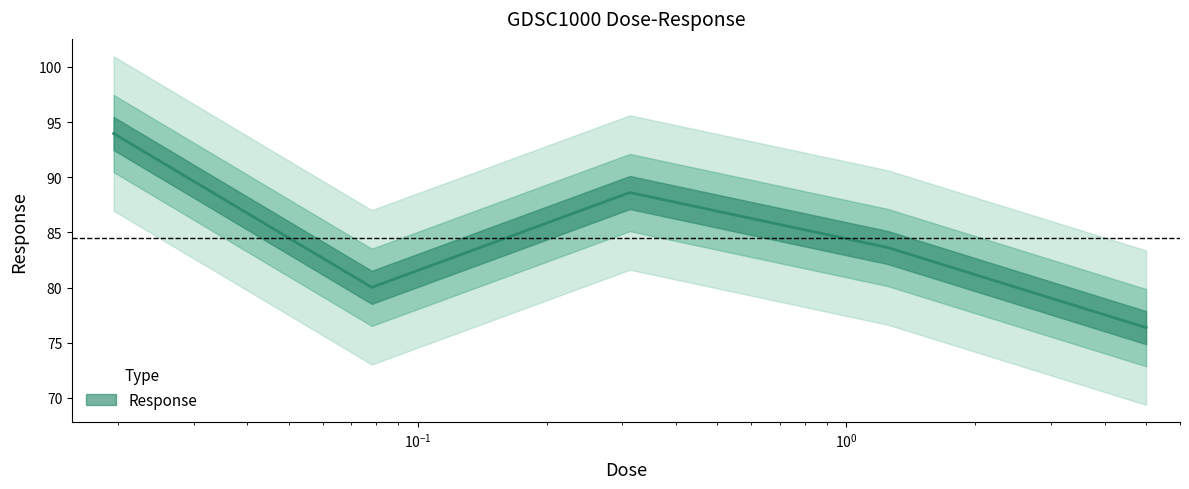

The value at 0.3125 is 20.8. True or false?

False